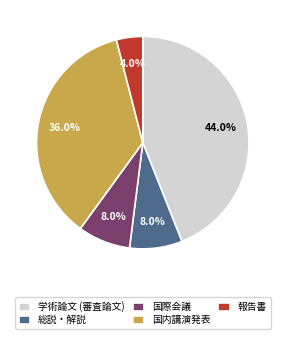

Is 国際会議 the majority of the pie?

No